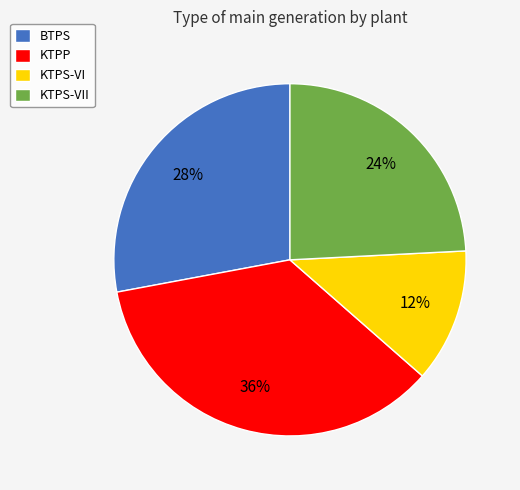

Is the sum of KTPP and KTPS-VII greater than half?

Yes